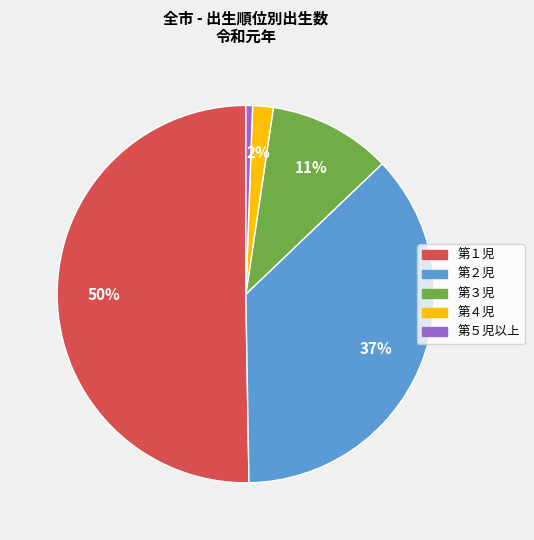

To the nearest percent, what is the average slice percentage?

20%